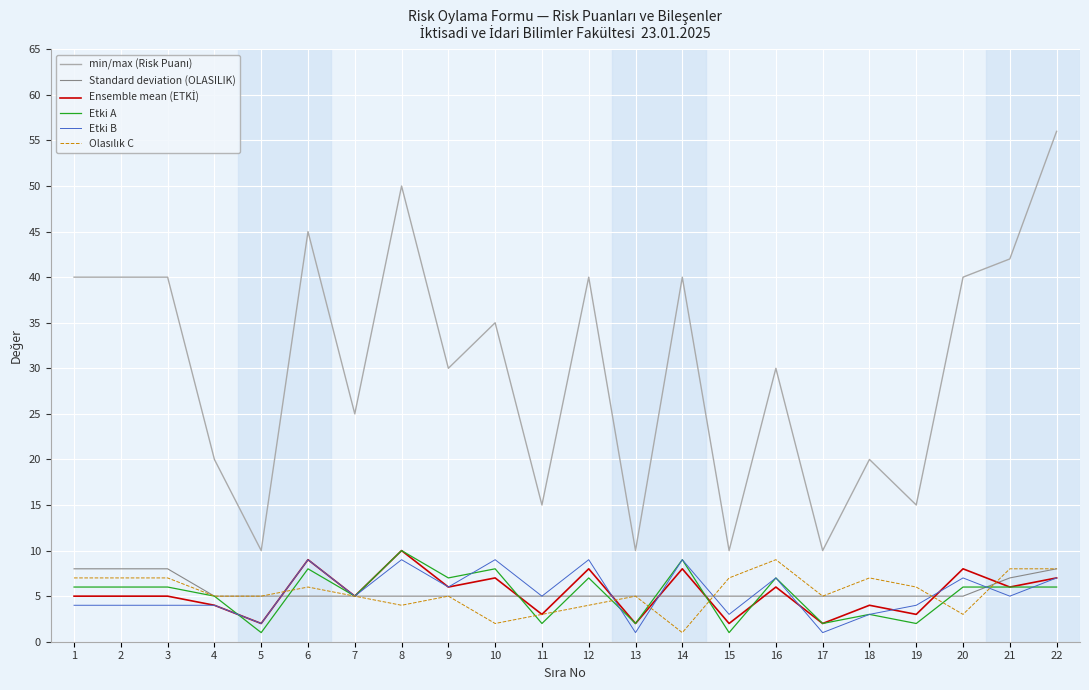

At which category does the chart reach its peak across all series?

22